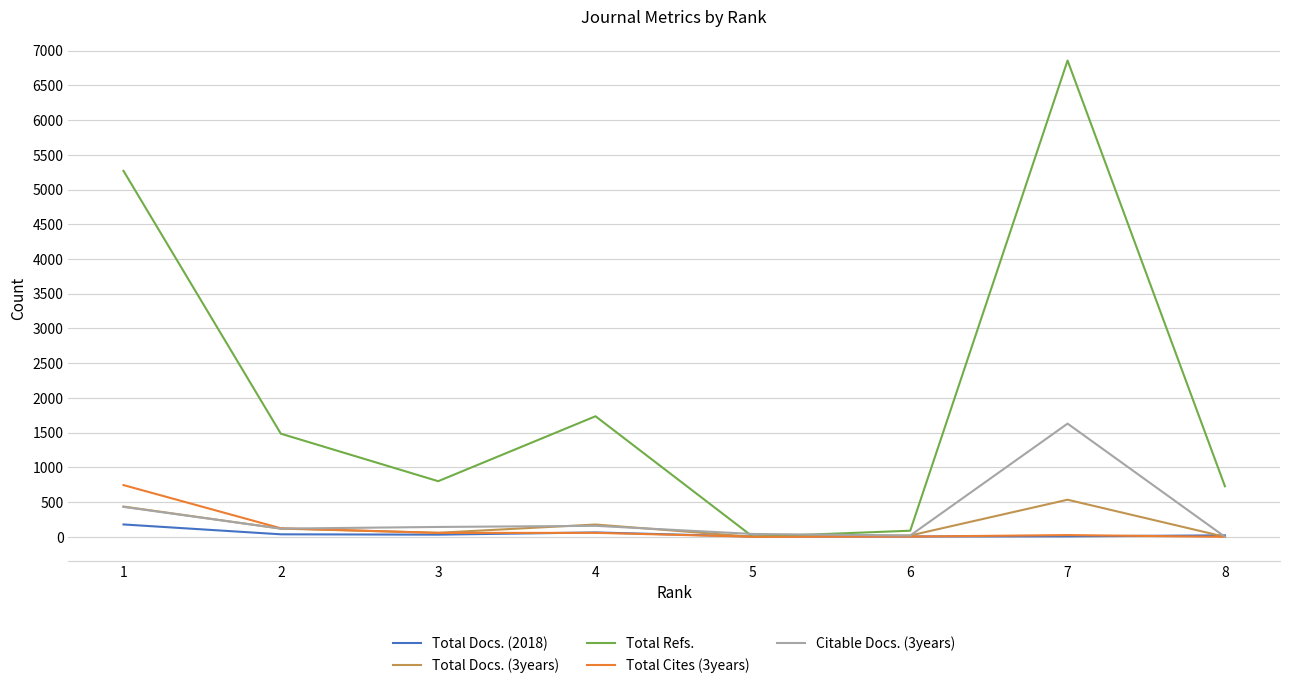

Where do Total Refs. and Total Cites (3years) first cross each other?

4 and 5